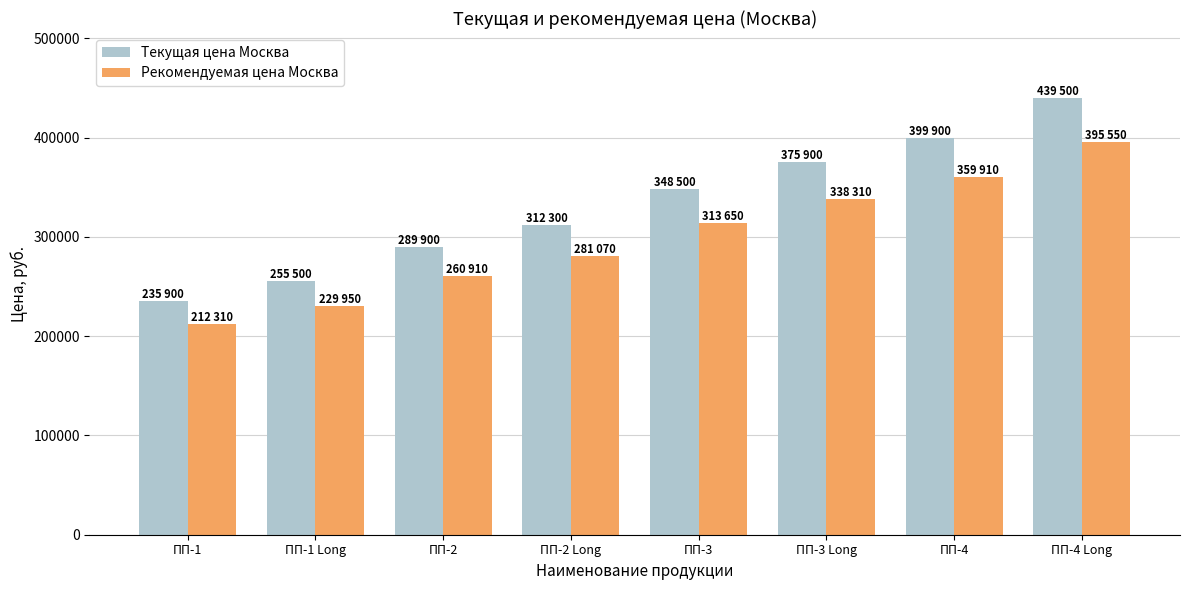

Is it true that Текущая цена Москва equals 215649 at ПП-3 Long?

False